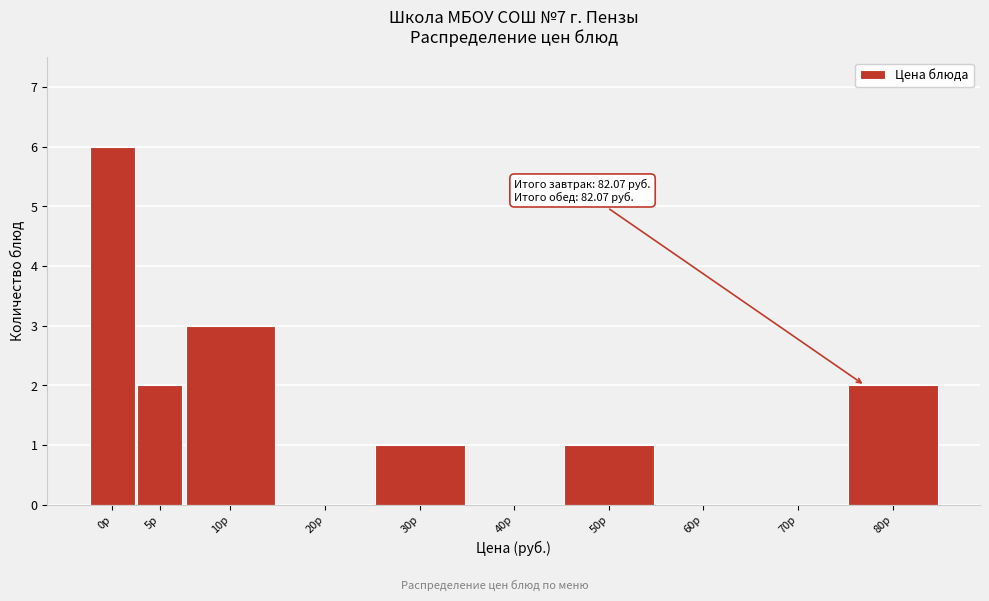

Reading left to right, extract all data points from this chart.

0р=6	5р=2	10р=3	20р=0	30р=1	40р=0	50р=1	60р=0	70р=0	80р=2